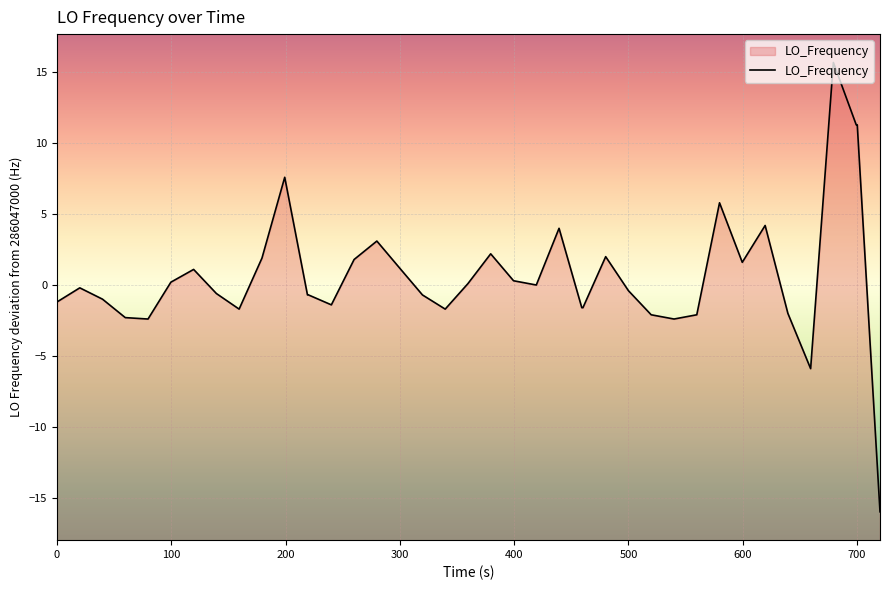

What is the maximum value shown in the chart?

15.7